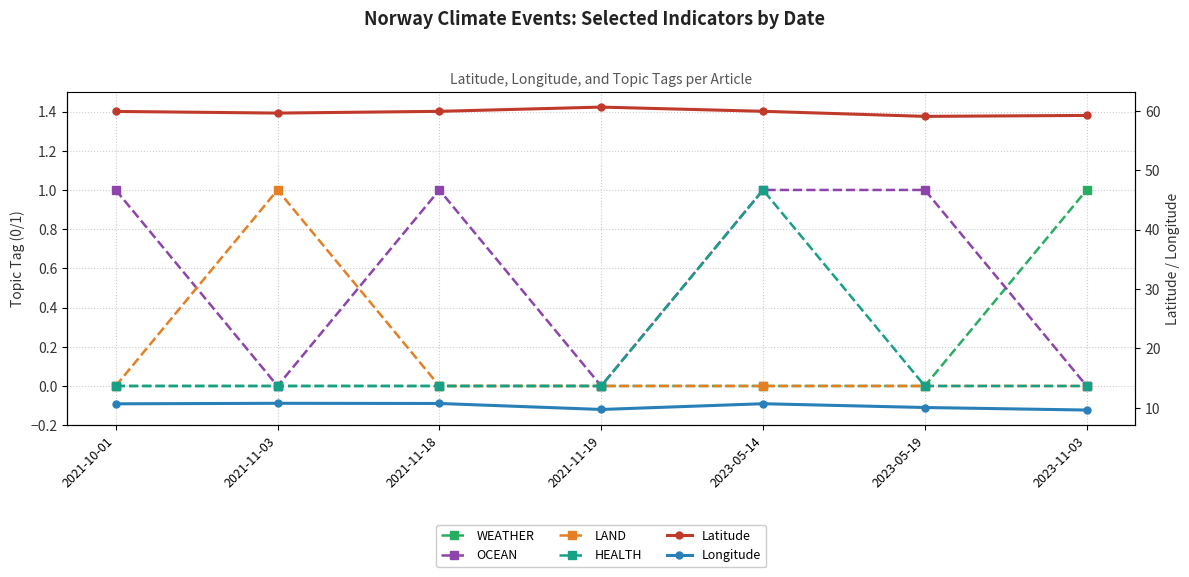

True or false: WEATHER and HEALTH intersect in this chart.

False